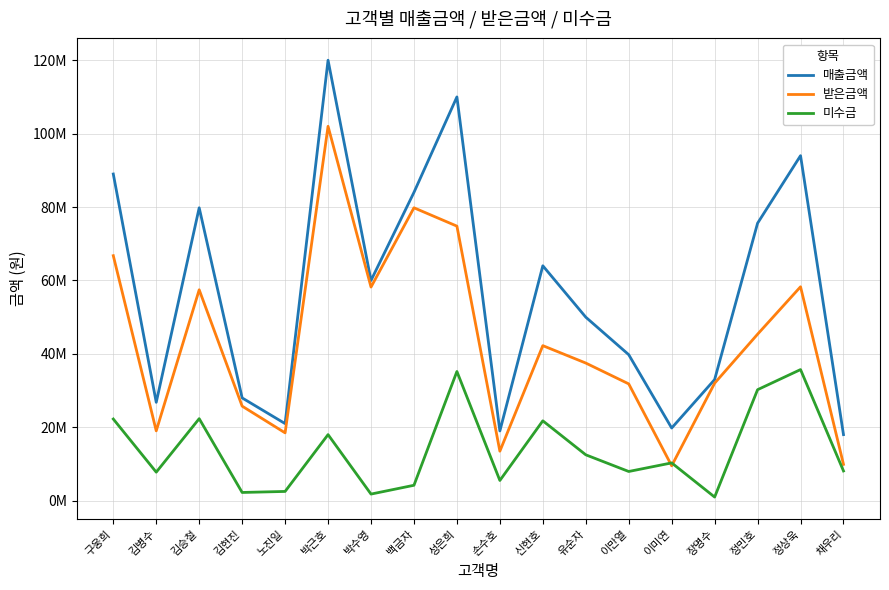

True or false: 받은금액 has a value of 58200000 at 박수영.

True